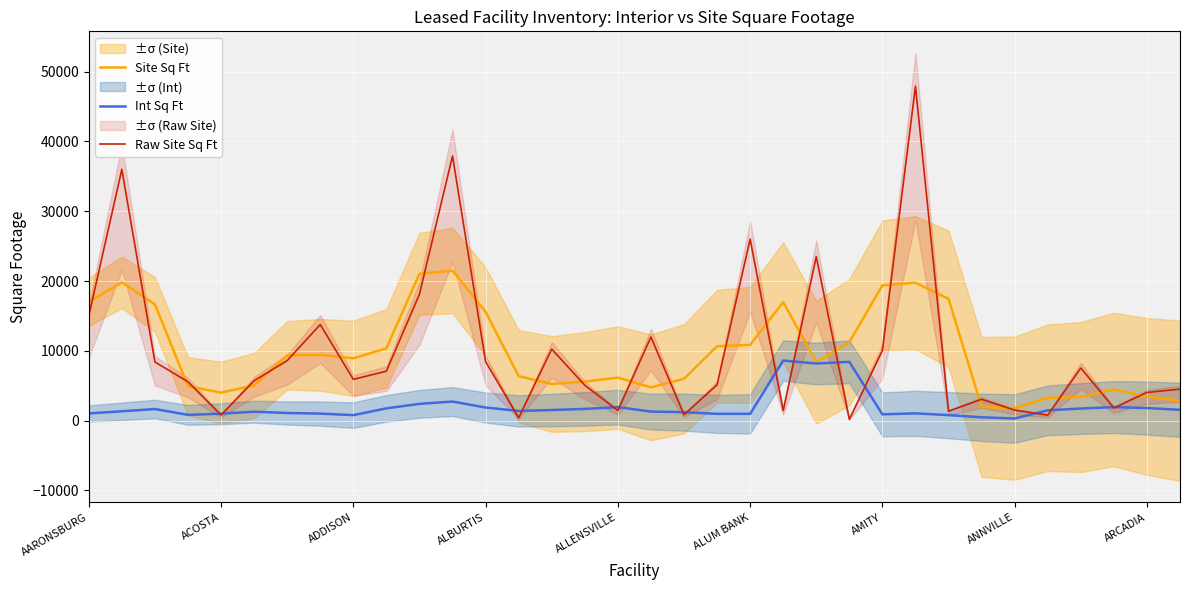

What is the maximum value for Raw Site Sq Ft?

47916.0